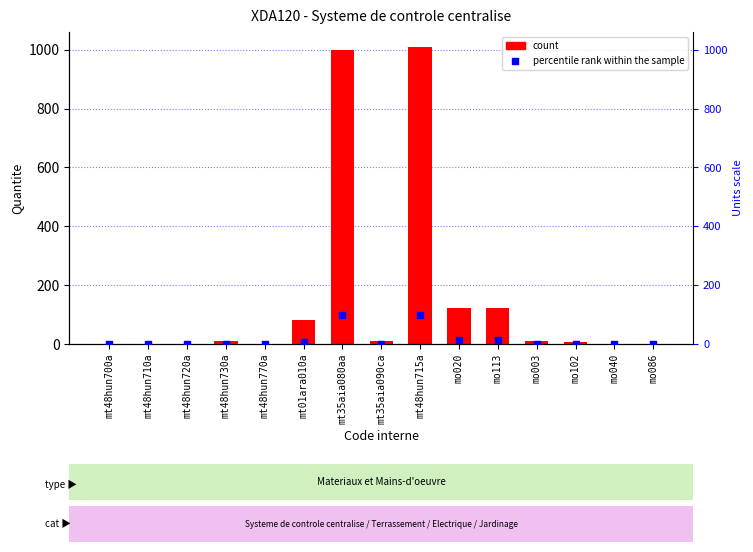

Which series contains the lowest Y value?

percentile rank within the sample